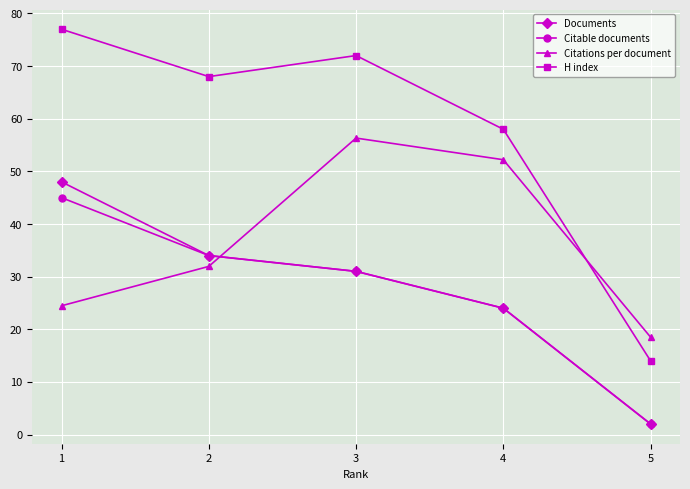

At how many categories does at least one series exceed 45?

4